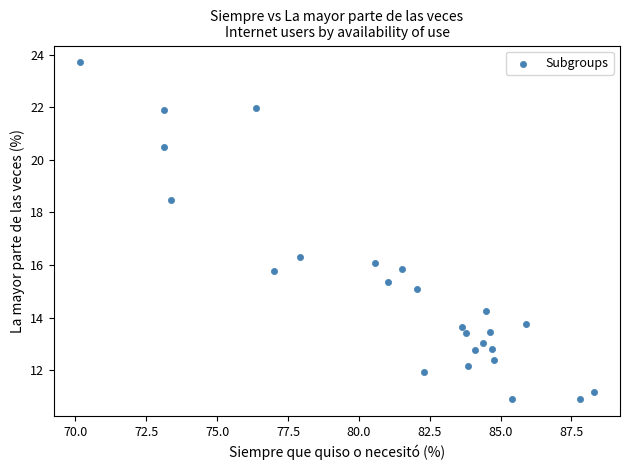

What is the range of X values (max minus min)?

18.2